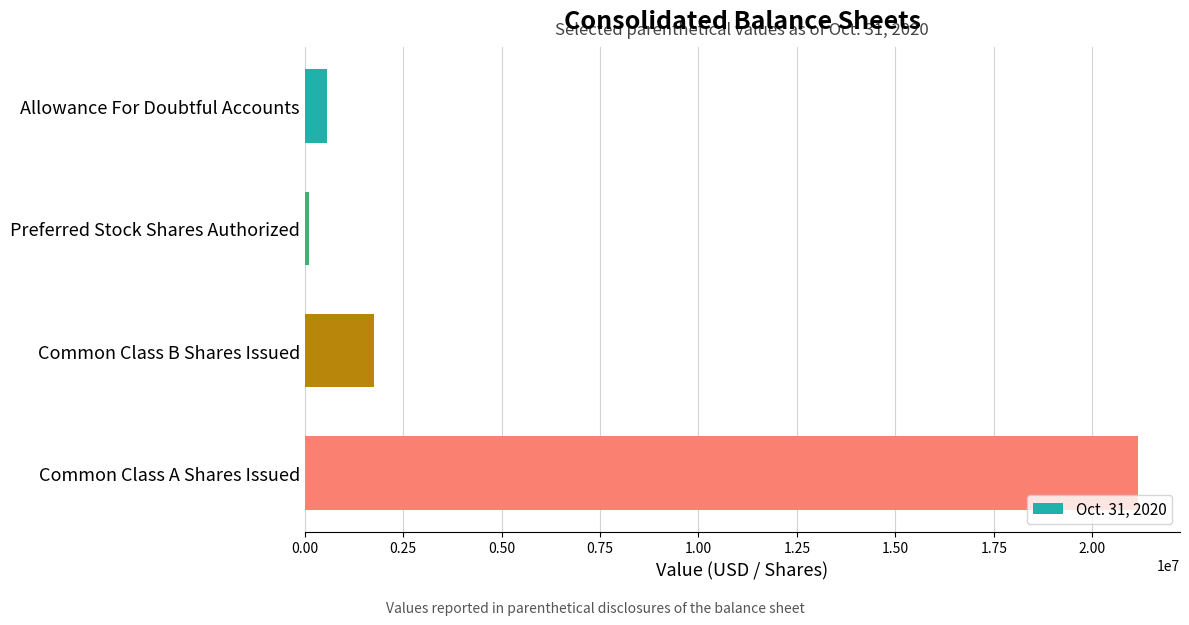

Which category has the highest value across all series?

Common Class A Shares Issued